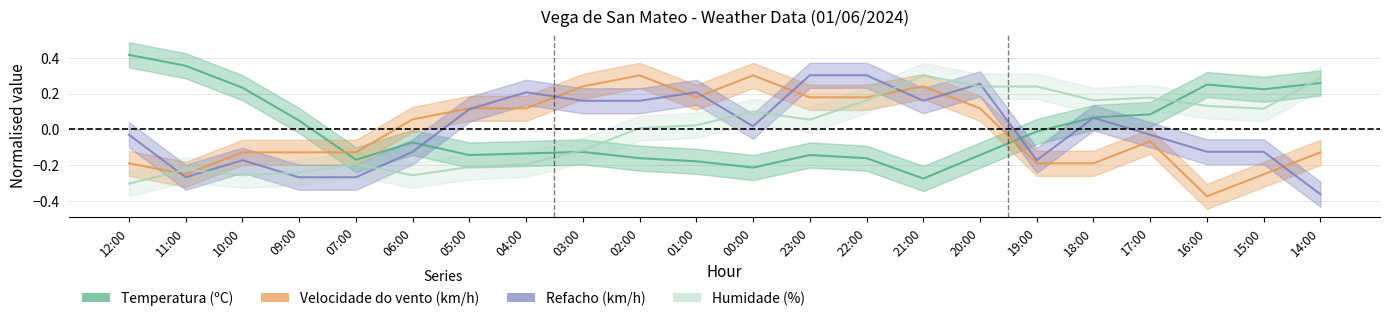

List the labels in order of Velocidade do vento (km/h) value, smallest first.

16:00, 11:00, 15:00, 12:00, 19:00, 18:00, 10:00, 09:00, 07:00, 14:00, 17:00, 06:00, 05:00, 04:00, 20:00, 01:00, 23:00, 22:00, 03:00, 21:00, 02:00, 00:00